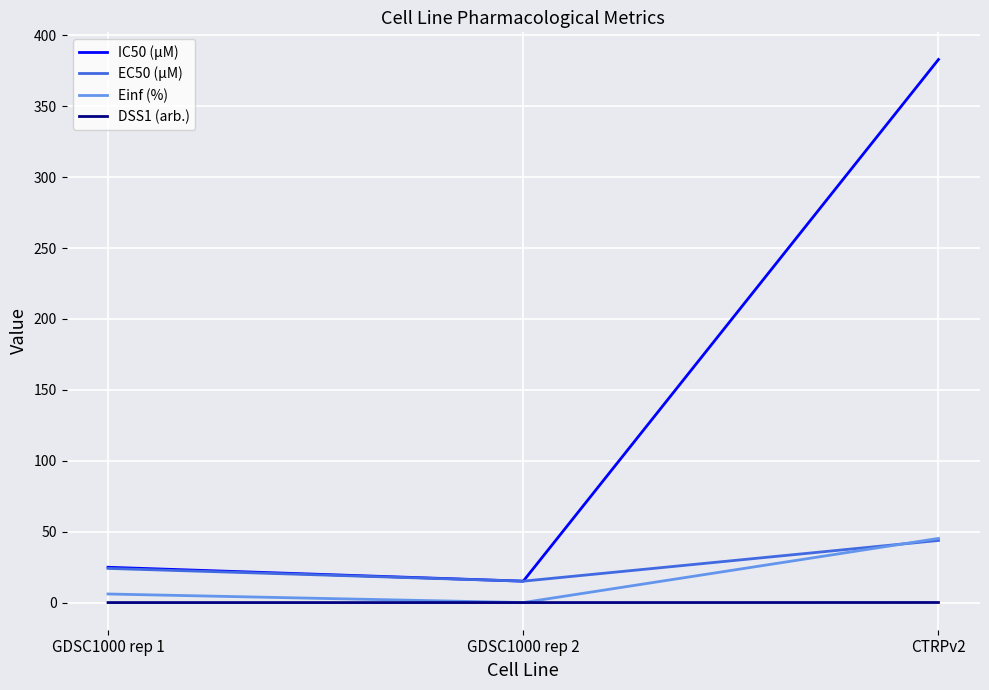

Is the value of EC50 (µM) at CTRPv2 greater than the value of IC50 (µM) at GDSC1000 rep 1?

Yes